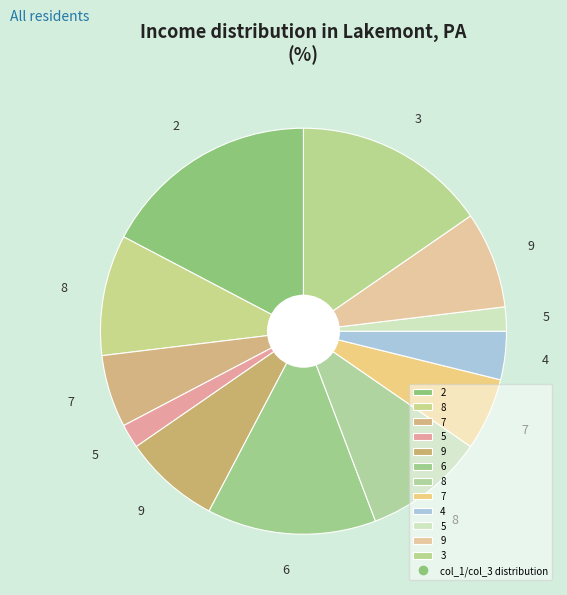

Does any single category account for the majority?

No